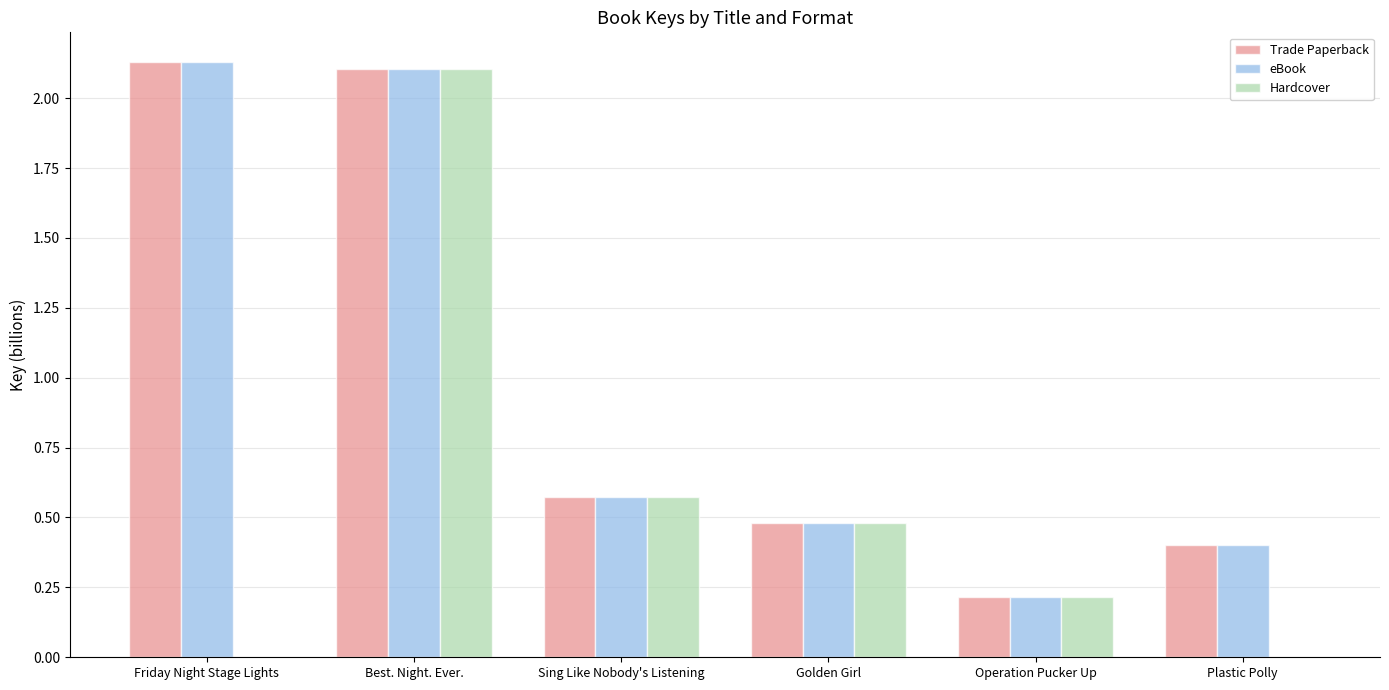

The Trade Paperback series shows 0.5 at Golden Girl. True or false?

True